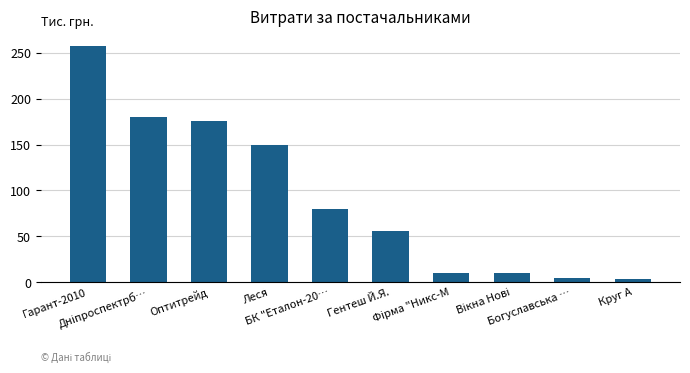

What is the label of the 9th bar from the left?

Богуславська …